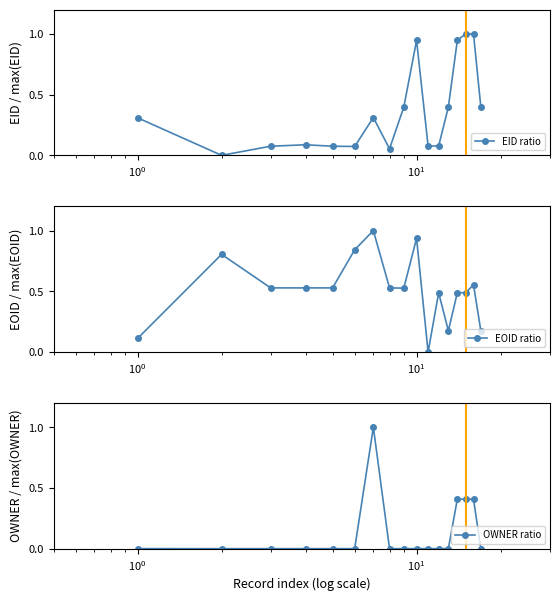

What is the maximum value for EID ratio?

1.0